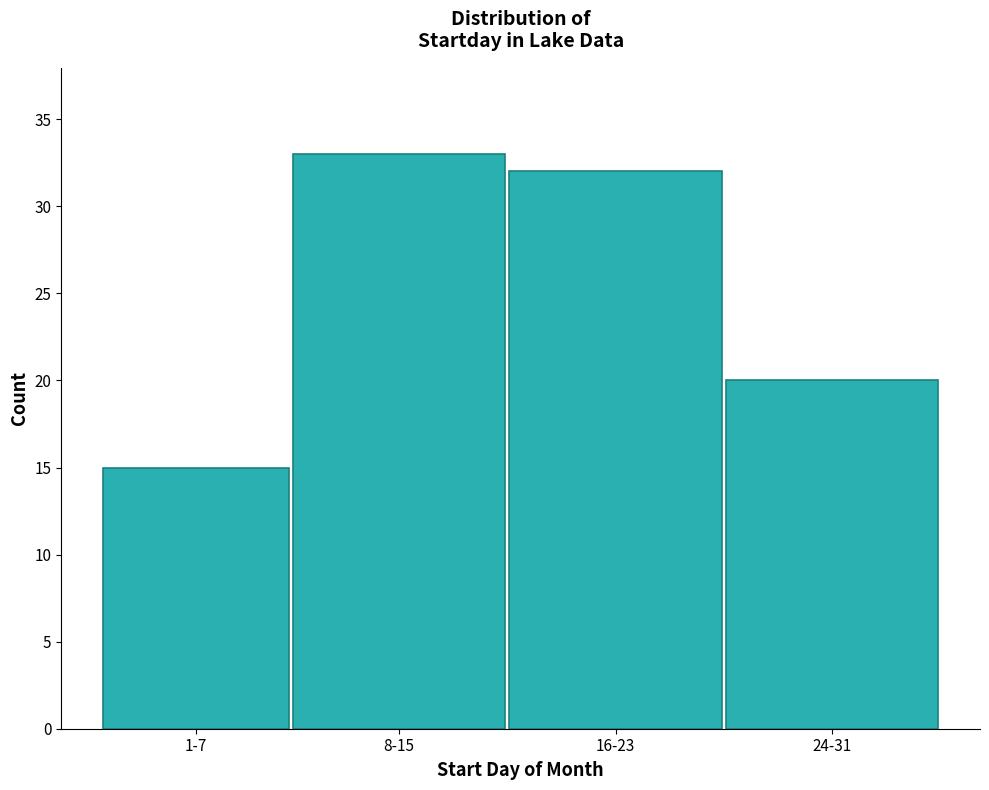

Reading right to left, list all the values displayed in this chart.

24-31=20	16-23=32	8-15=33	1-7=15